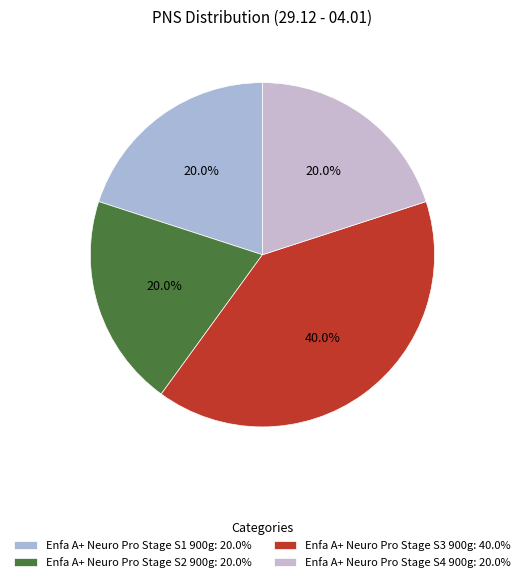

How many segments does this pie chart have?

4